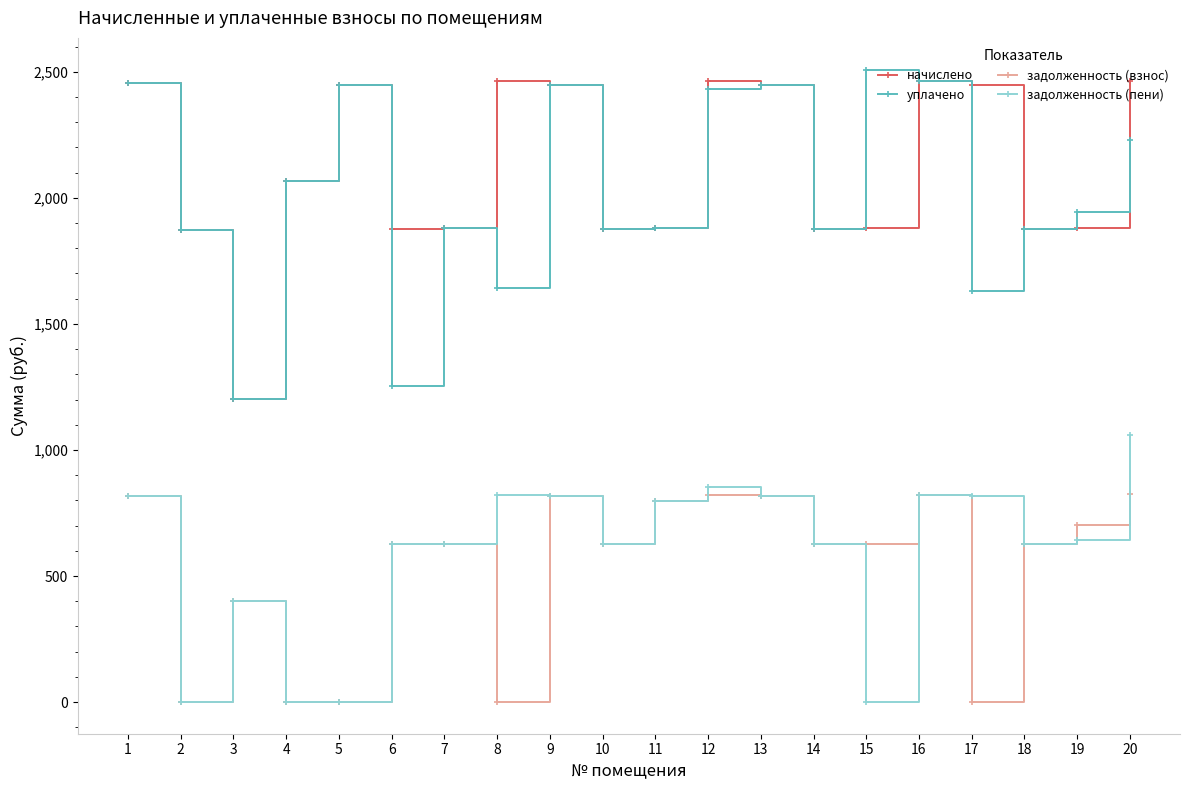

What is the spread (max minus min) of values at 9?

1632.0